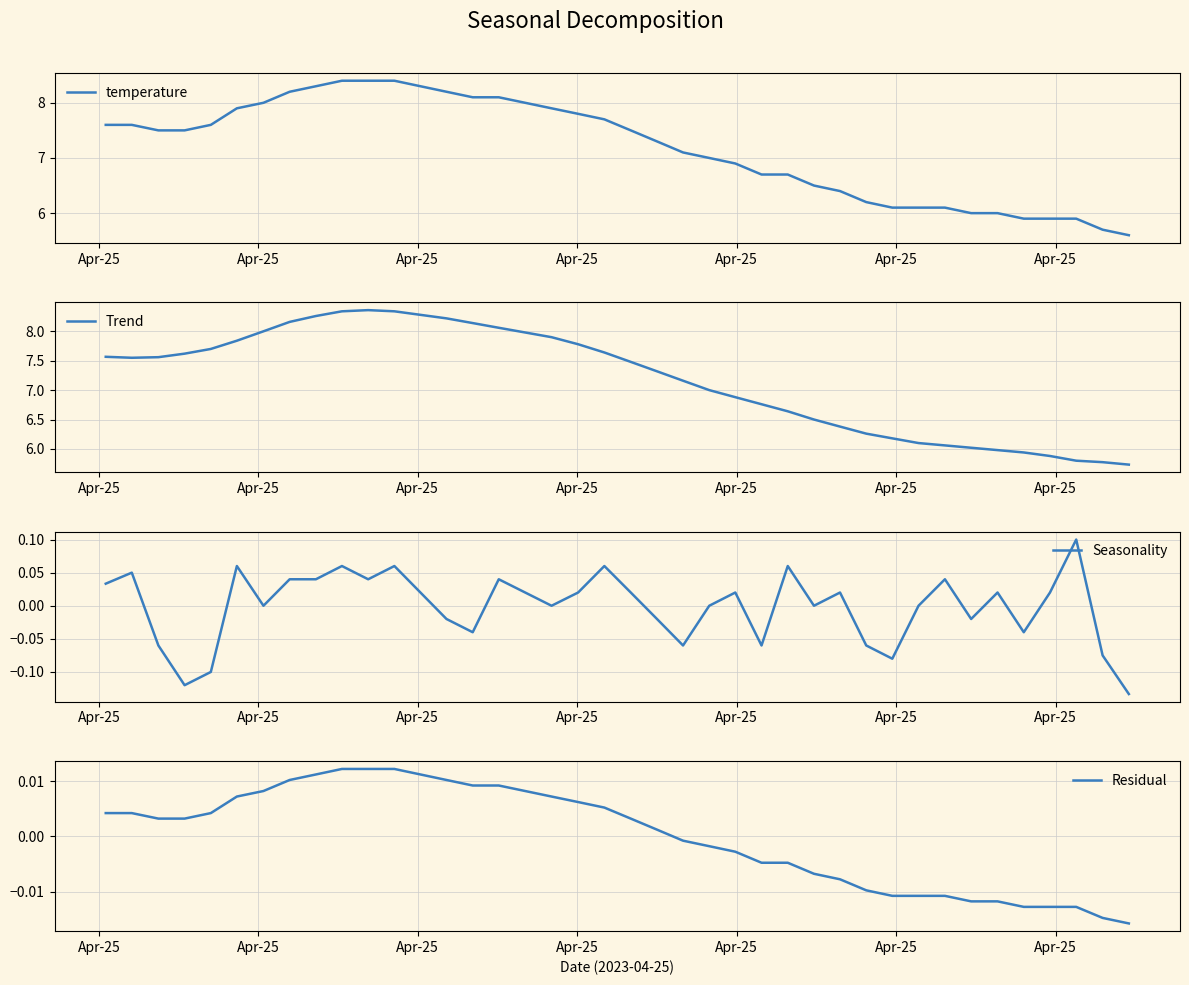

What is the minimum value for temperature?

5.6